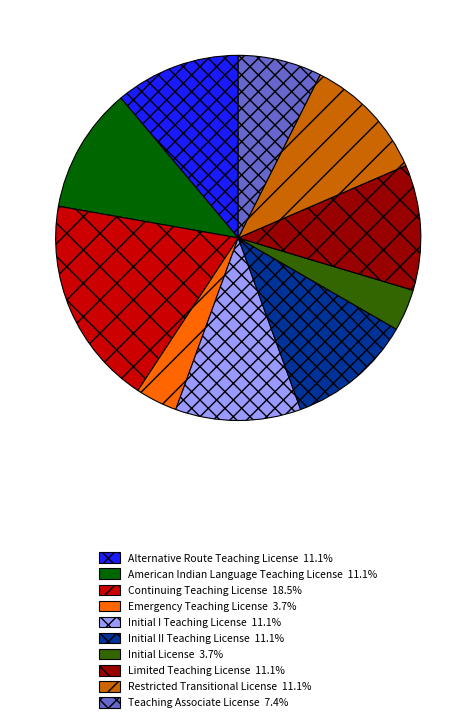

Combined, do Limited Teaching License and Teaching Associate License account for over 50%?

No